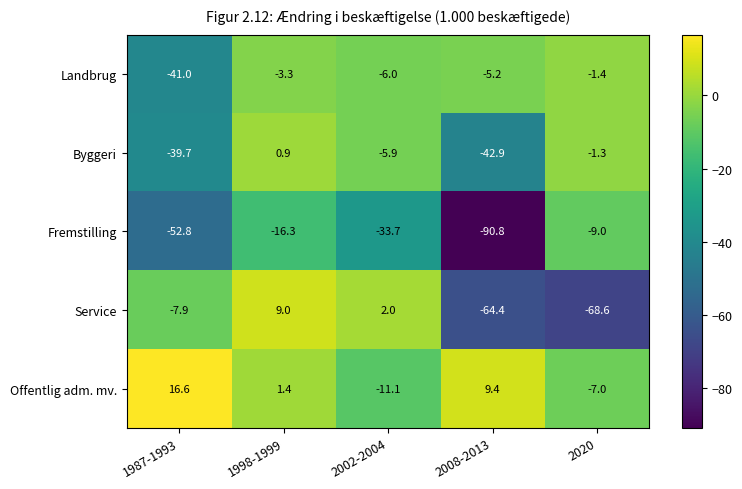

The Landbrug series shows -5.2 at 2008-2013. True or false?

True